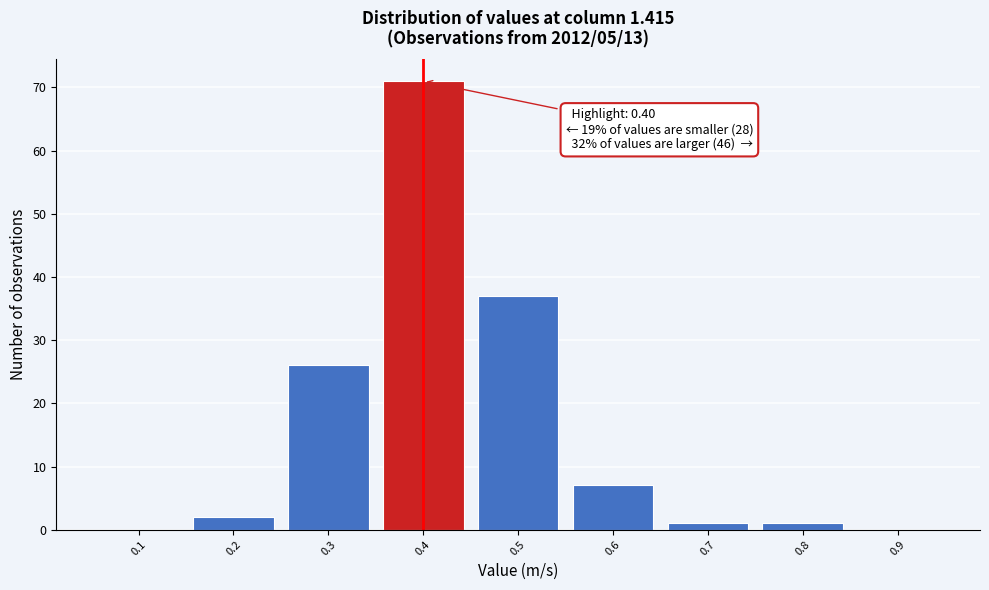

Which range on the x-axis has the tallest bar?

0.35 to 0.45